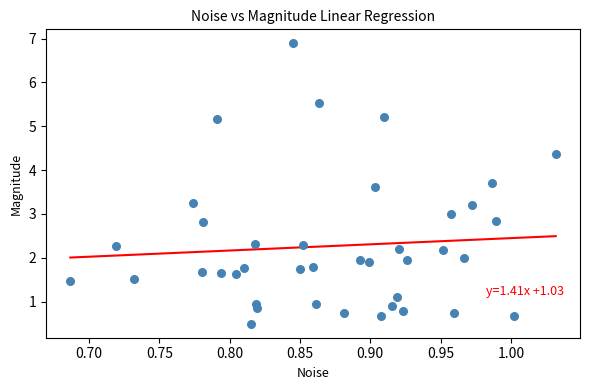

What is the range of X values (max minus min)?

0.3